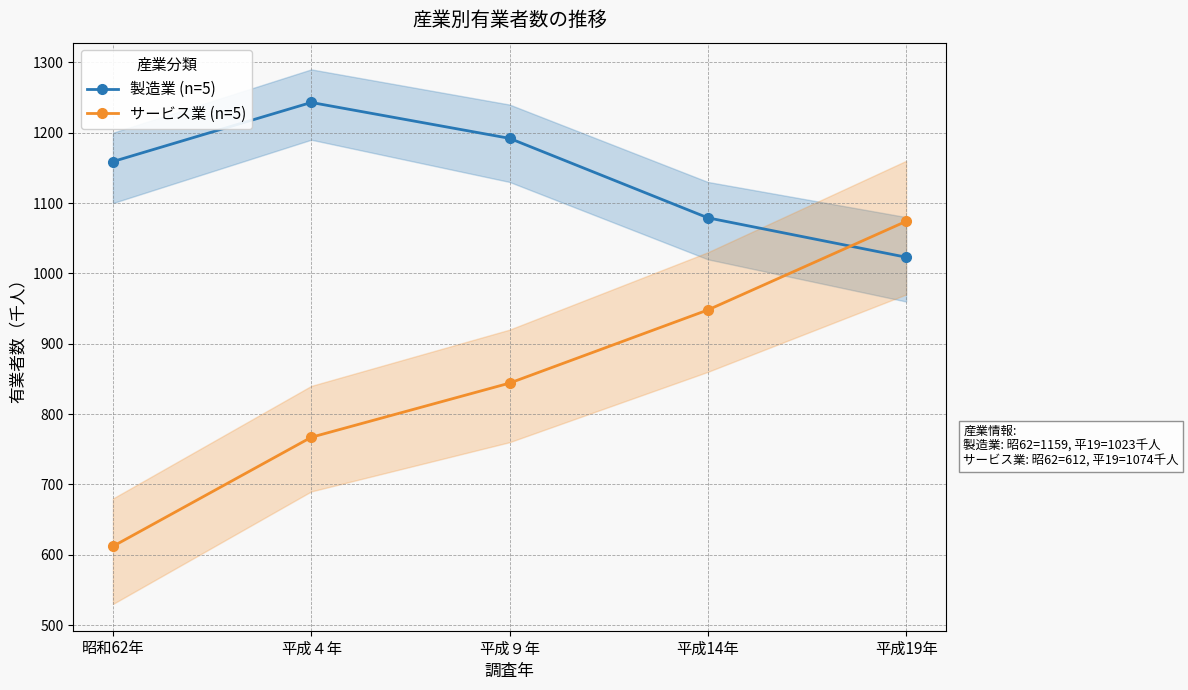

What is the maximum value shown in the chart?

1243